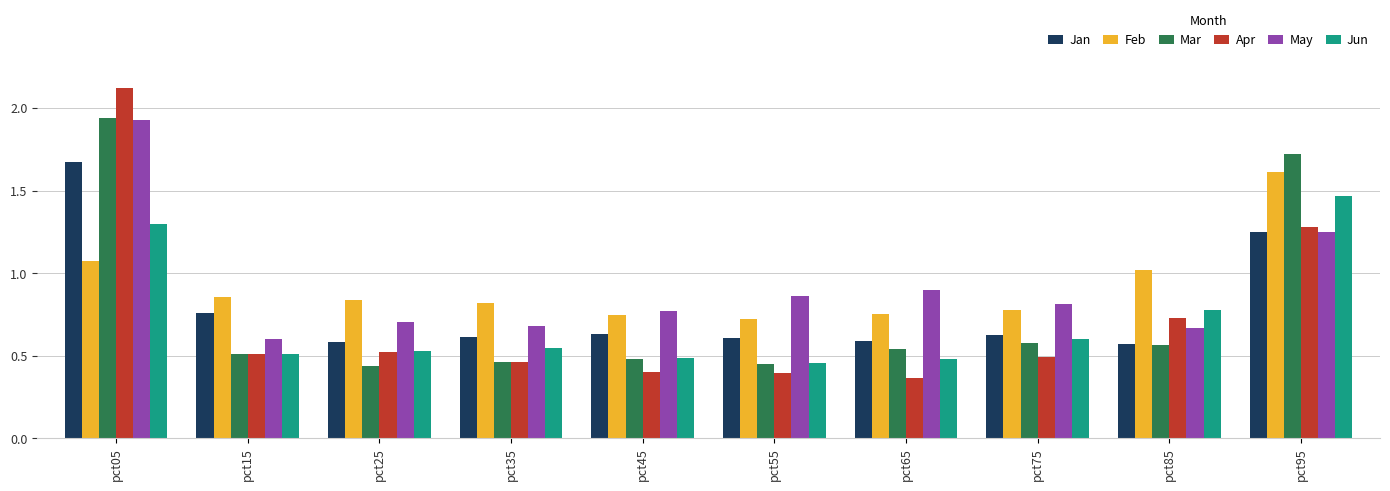

The May series shows 0.7 at pct25. True or false?

True